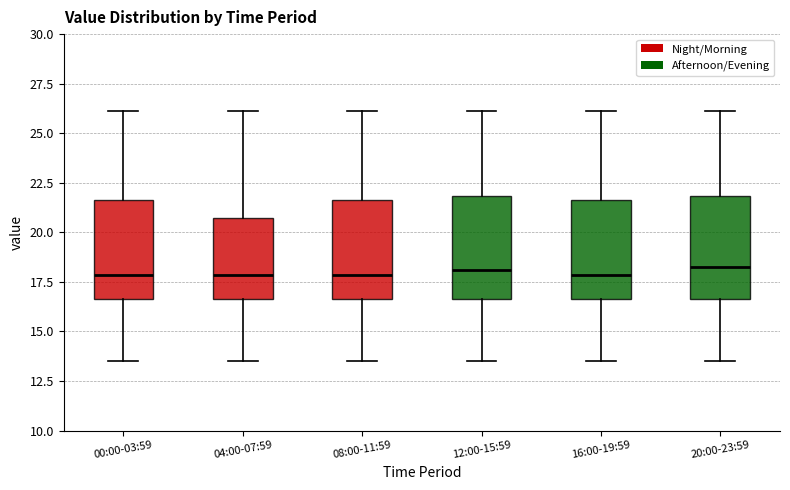

Where is the lower edge of the box for 12:00-15:59 on the y-axis? The values are not printed on the chart, so give them approximately, as read against the axis.

16.5